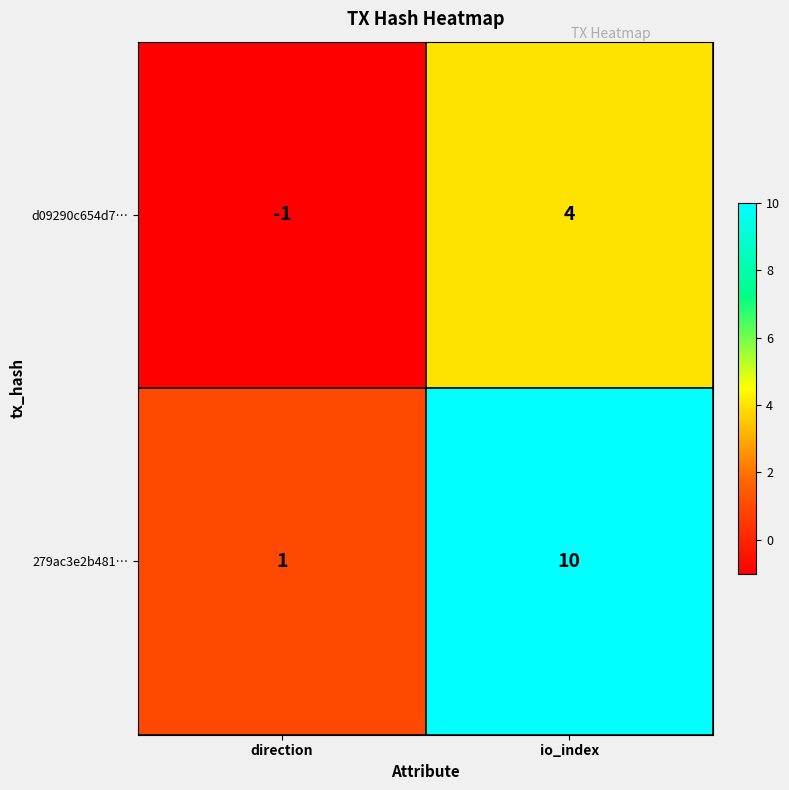

How many distinct data groups are displayed?

2